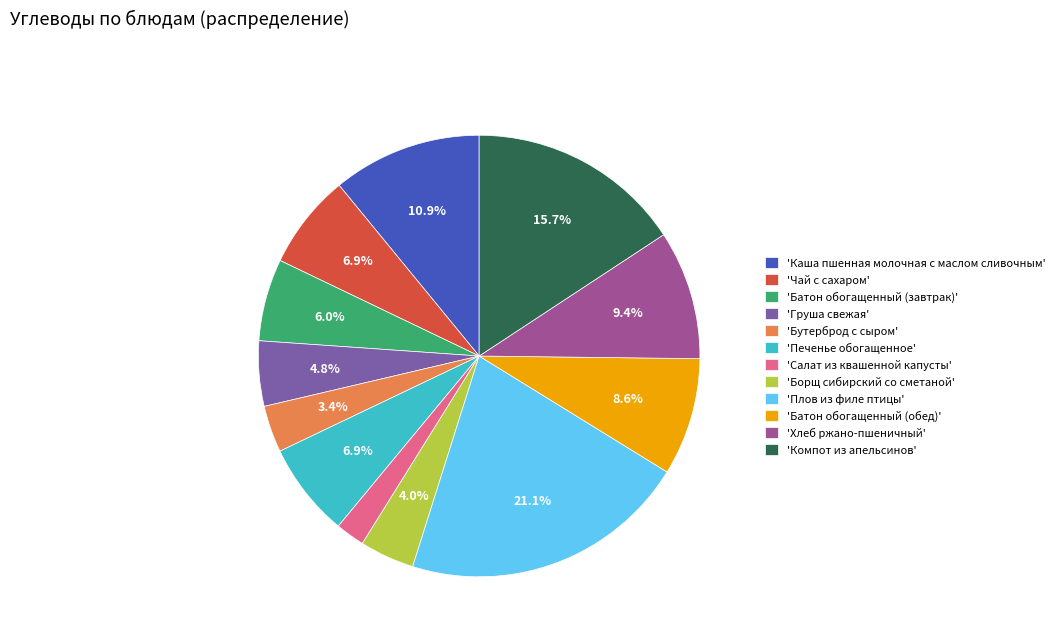

Count the number of slices in the pie.

12